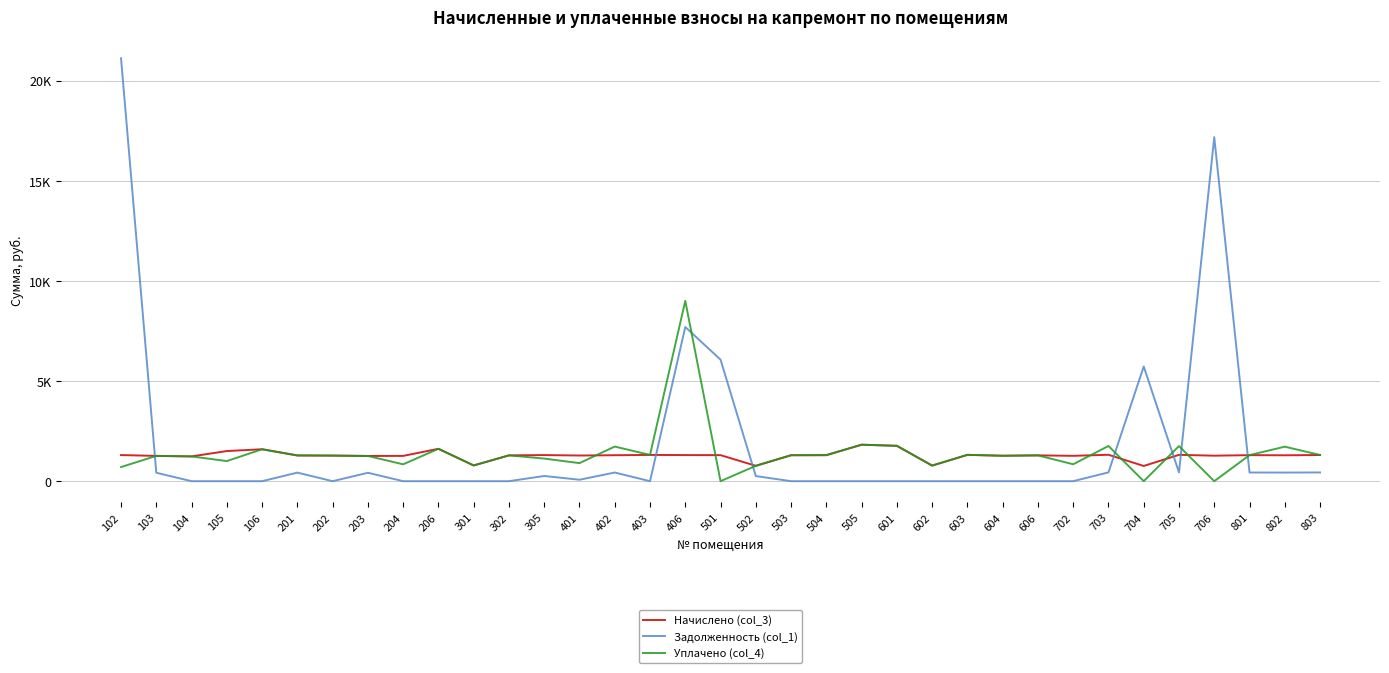

What are all the series names shown in the legend?

Начислено (col_3), Задолженность (col_1), Уплачено (col_4)